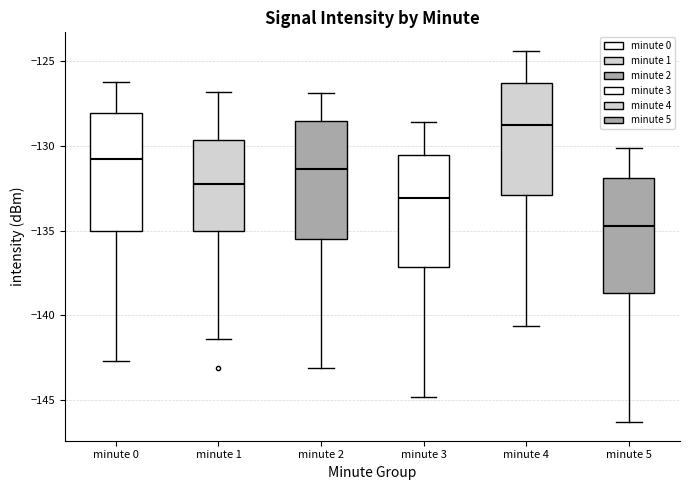

Reading left to right, transcribe this box plot: for each box, give where its median line is, the range the box spans, and where its two whiskers end, as read against the y-axis. The values are not printed on the chart, so give them approximately, as read against the axis.

minute 0: median -131.0, box -135.0 to -128.0, whiskers -142.5 to -126.0
minute 1: median -132.5, box -135.0 to -129.5, whiskers -141.5 to -127.0
minute 2: median -131.5, box -135.5 to -128.5, whiskers -143.0 to -127.0
minute 3: median -133.0, box -137.0 to -130.5, whiskers -145.0 to -128.5
minute 4: median -129.0, box -133.0 to -126.5, whiskers -140.5 to -124.5
minute 5: median -134.5, box -138.5 to -132.0, whiskers -146.5 to -130.0